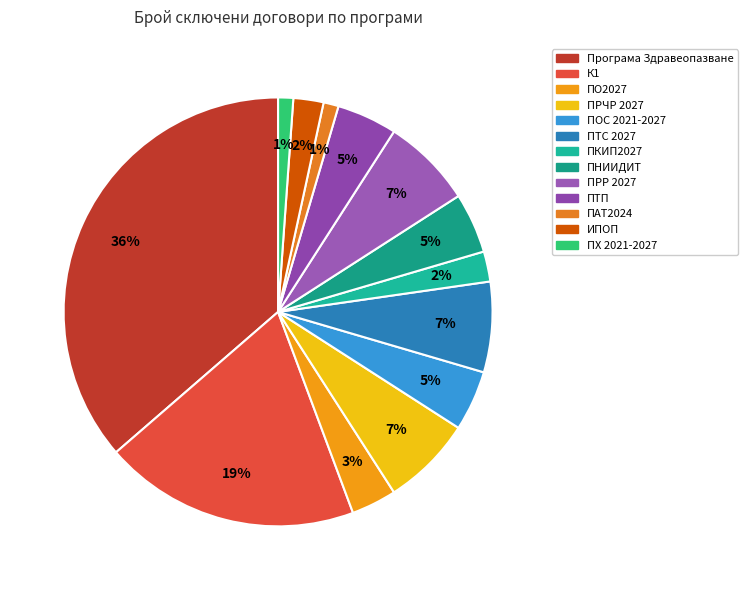

How many segments does this pie chart have?

13